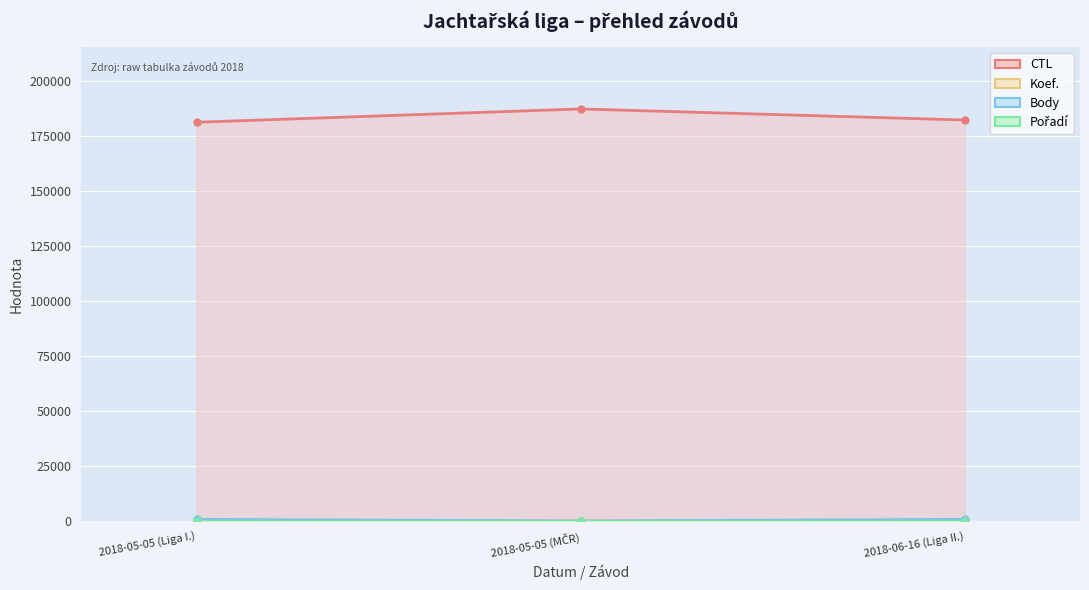

Count the Koef. values in the range 0 to 7.

3